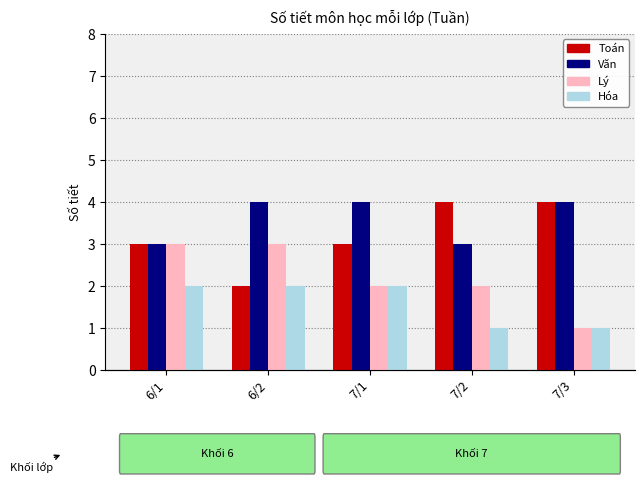

What is the difference between the maximum and second lowest values in the Lý series?

1